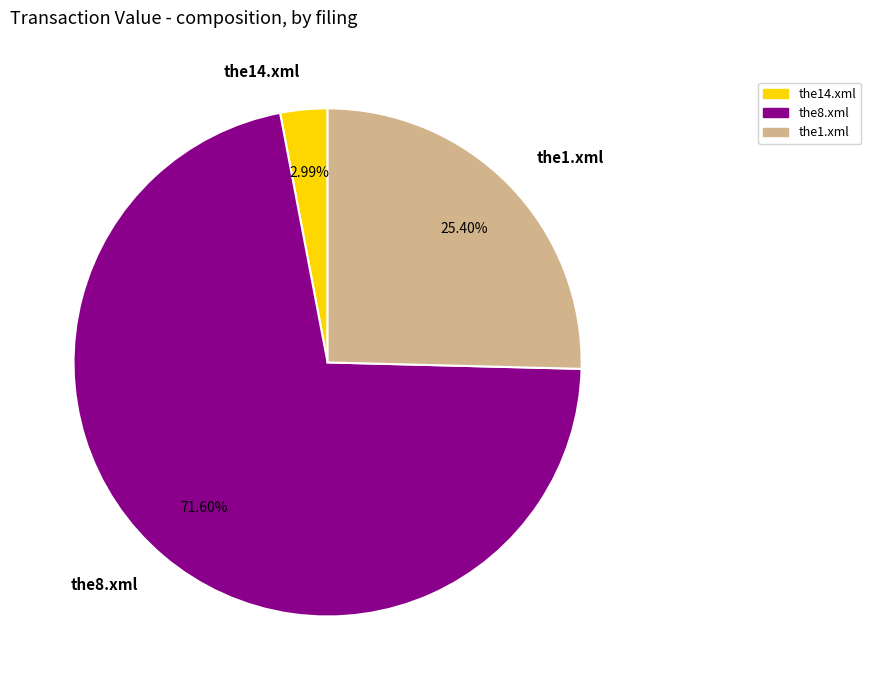

What percentage is the the1.xml slice, to the nearest percent?

25%